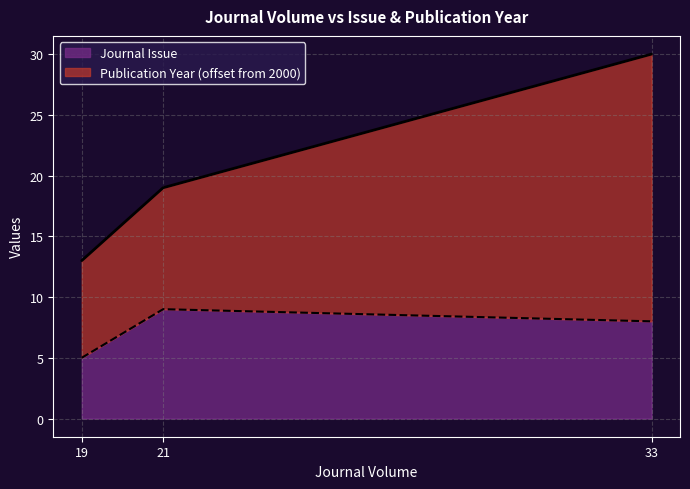

The chart shows a value of 5 at 19. True or false?

True